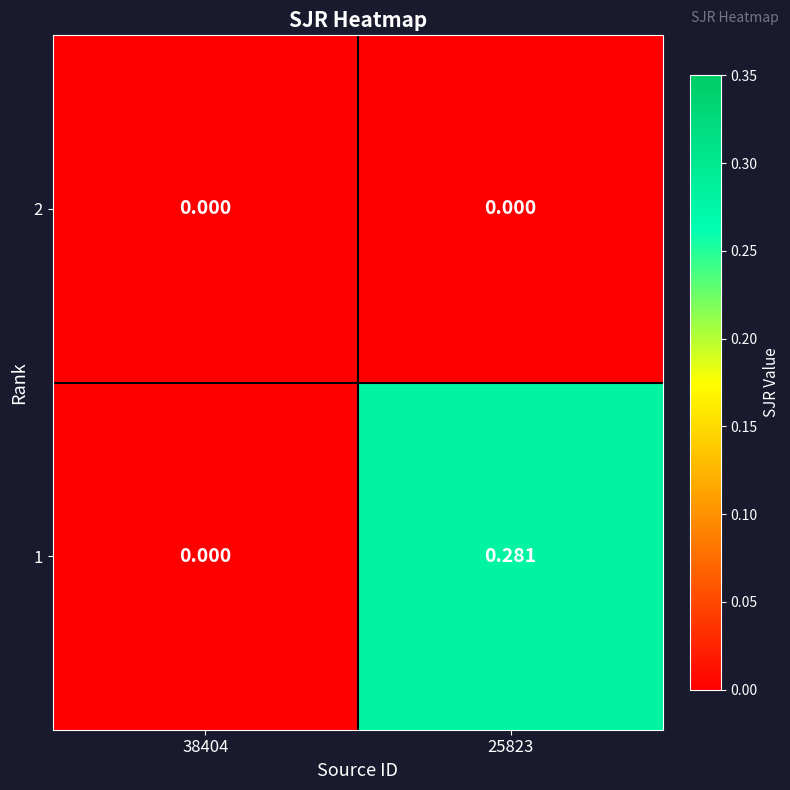

Is the value of 1 at 25823 greater than the value of 2 at 25823?

Yes